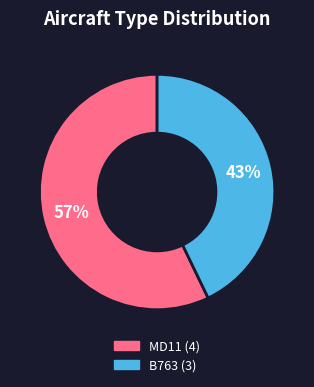

To the nearest percent, what is the combined percentage of B763 and MD11?

100%